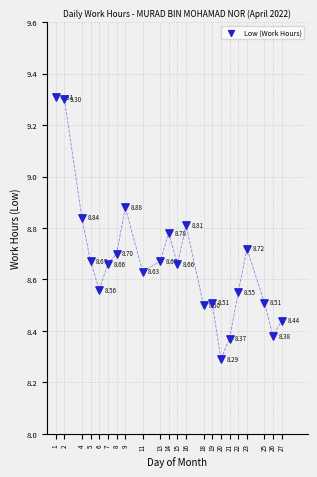

What is the range of Y values (max minus min)?

1.0